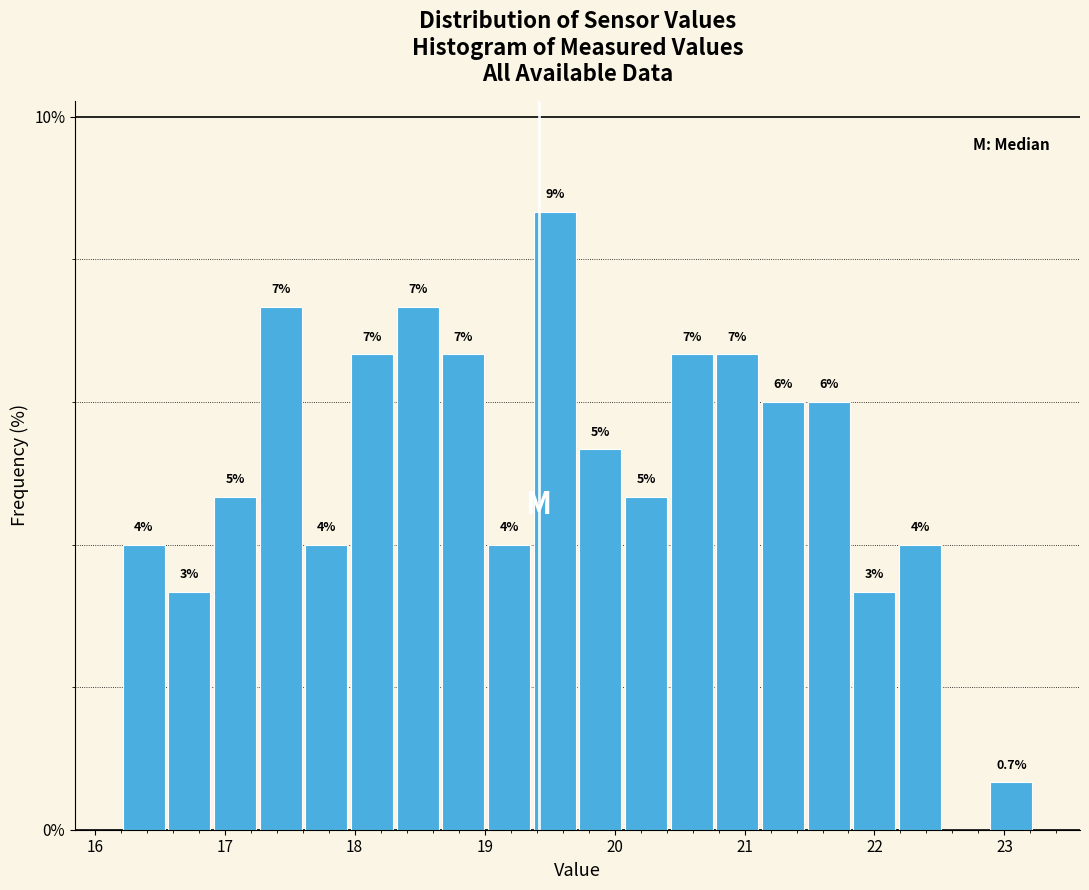

Around what value on the x-axis is the tallest bar? Give the approximate position of its centre, as read against the axis.

19.5